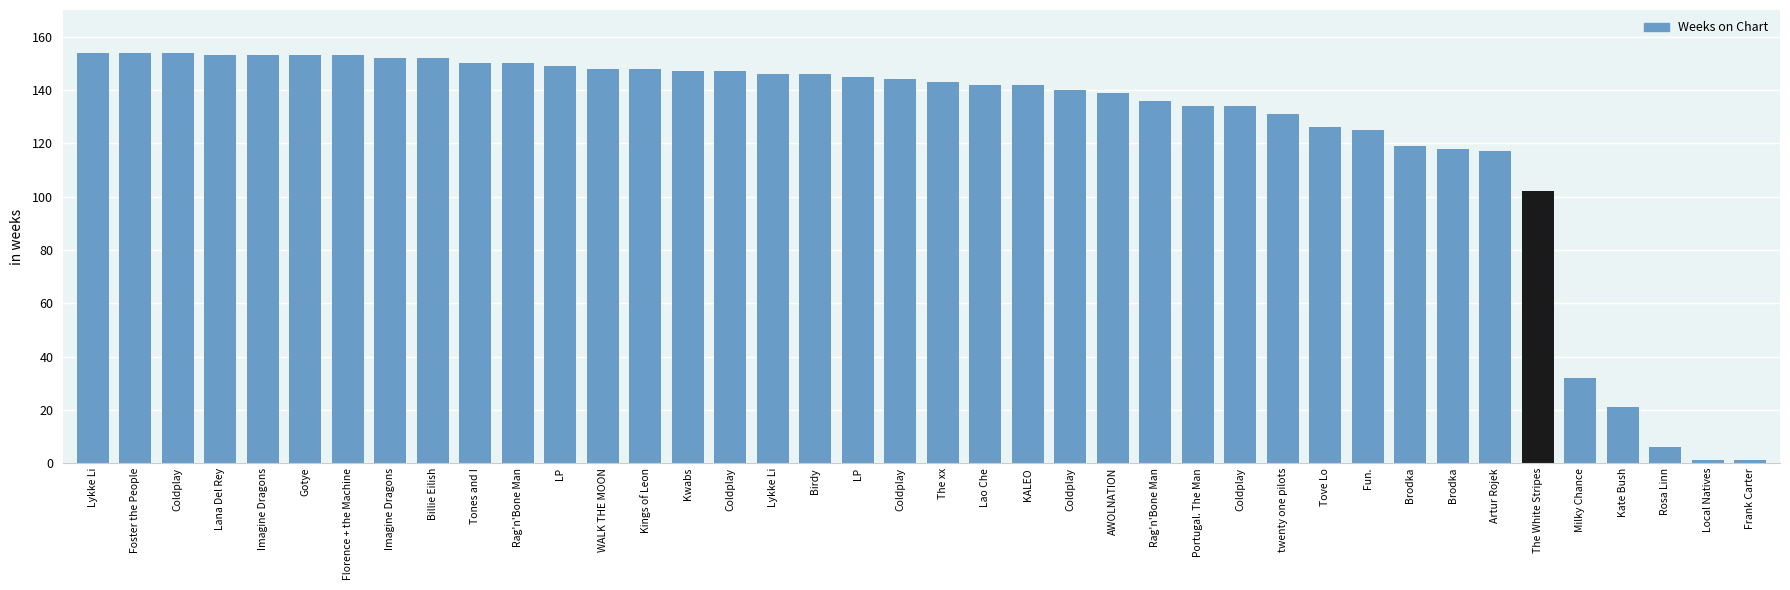

What is the minimum value shown in the chart?

1